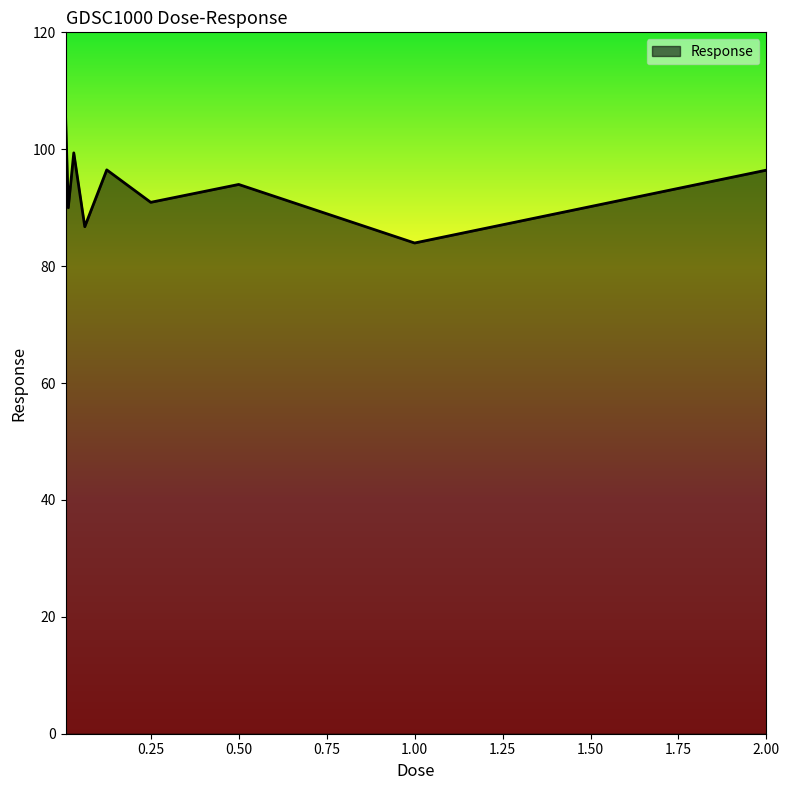

What is the minimum value shown in the chart?

84.0